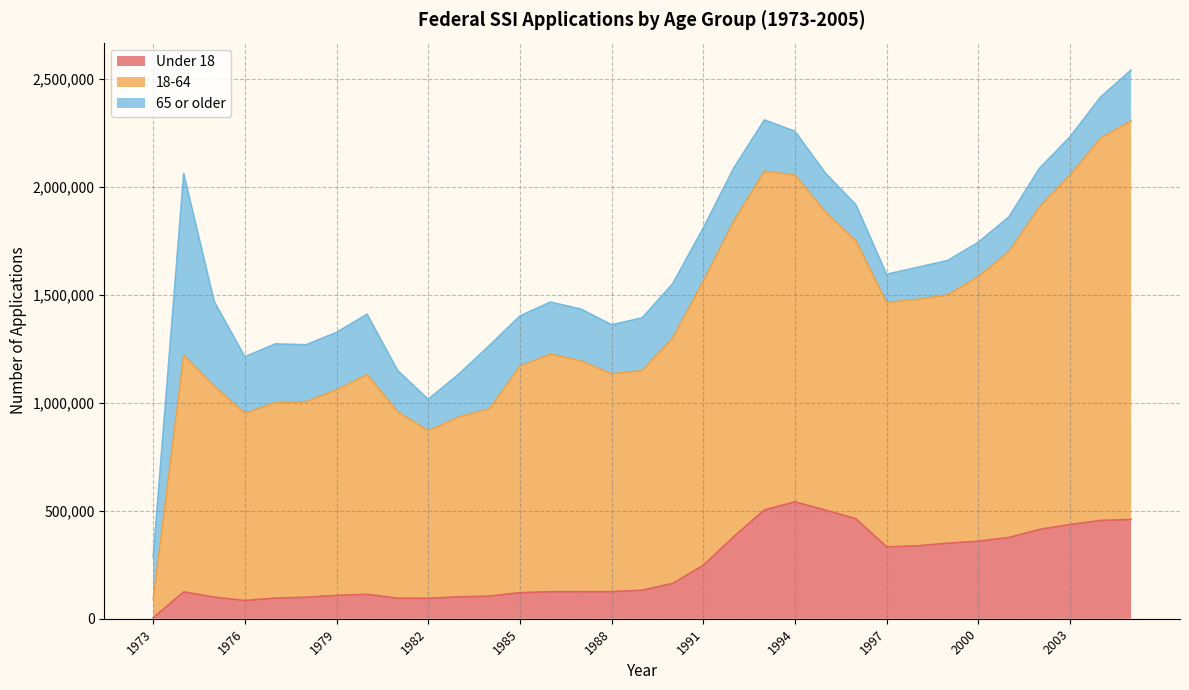

What is the value of the Under 18 point at the 7th from the left?

108000